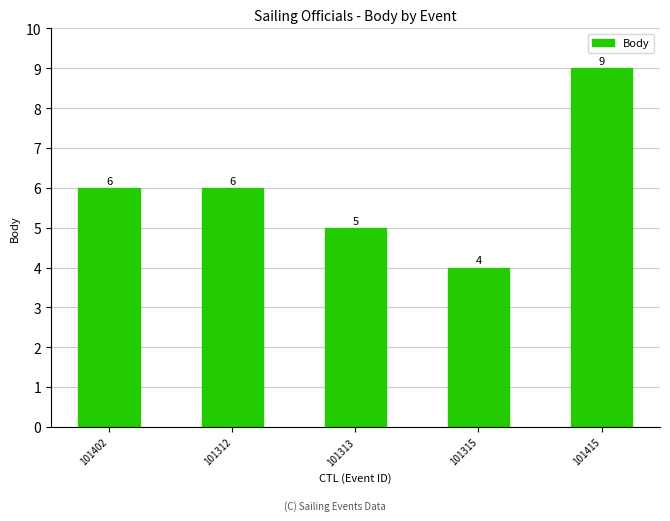

What is the label of the 1st bar from the left?

101402